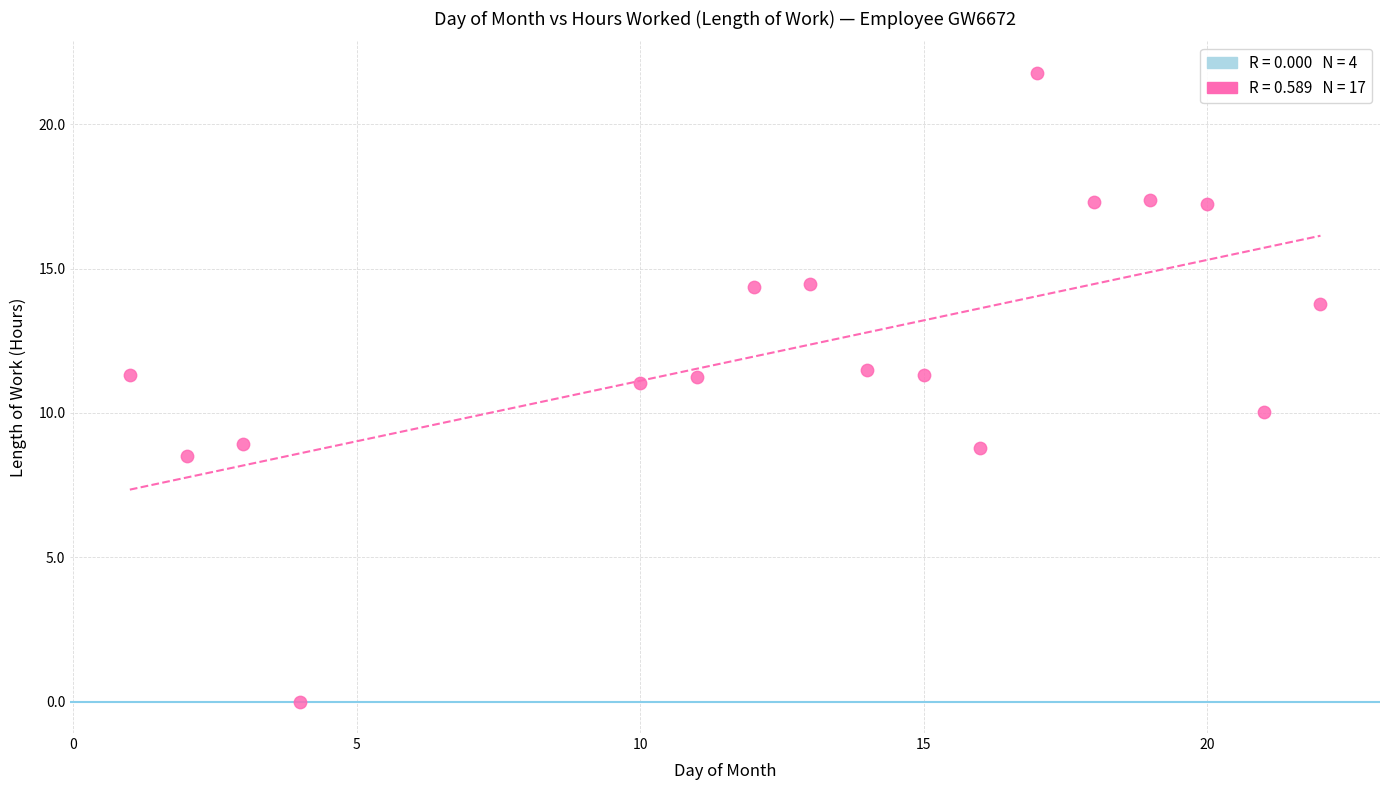

What is the range of Y values (max minus min)?

21.8